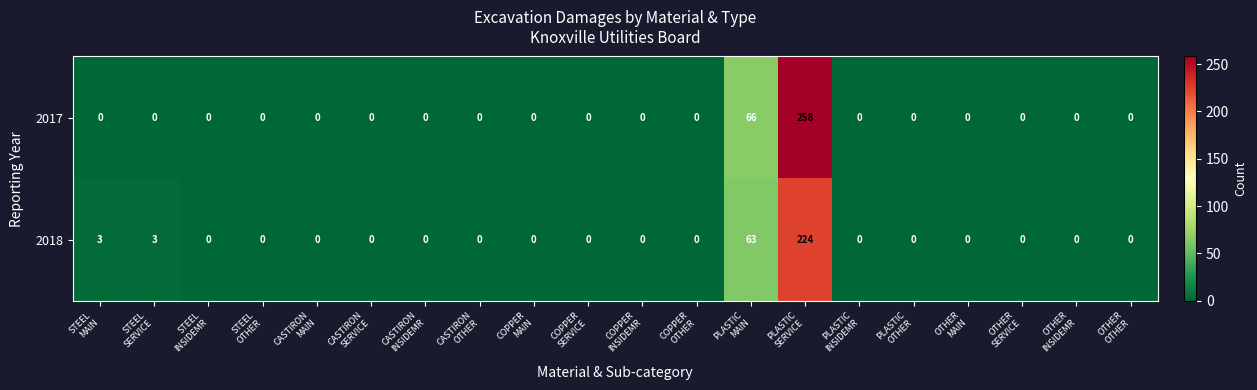

What is the greatest value displayed?

258